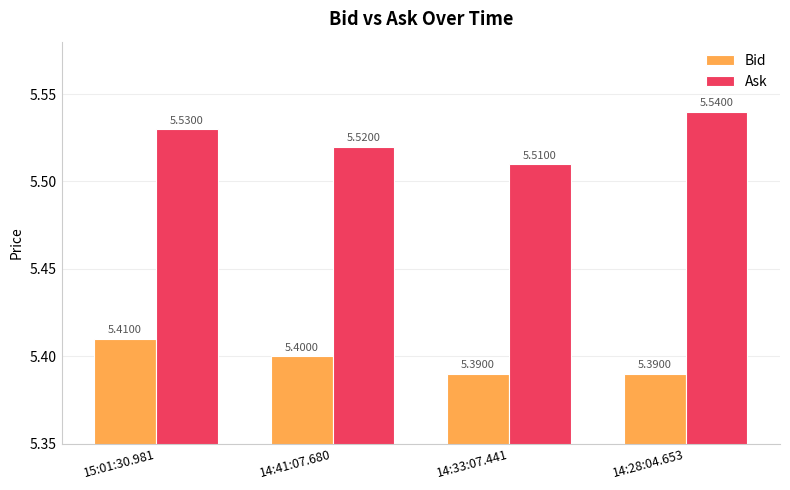

What is the sum of the Ask values at 15:01:30.981 and 14:28:04.653?

11.1